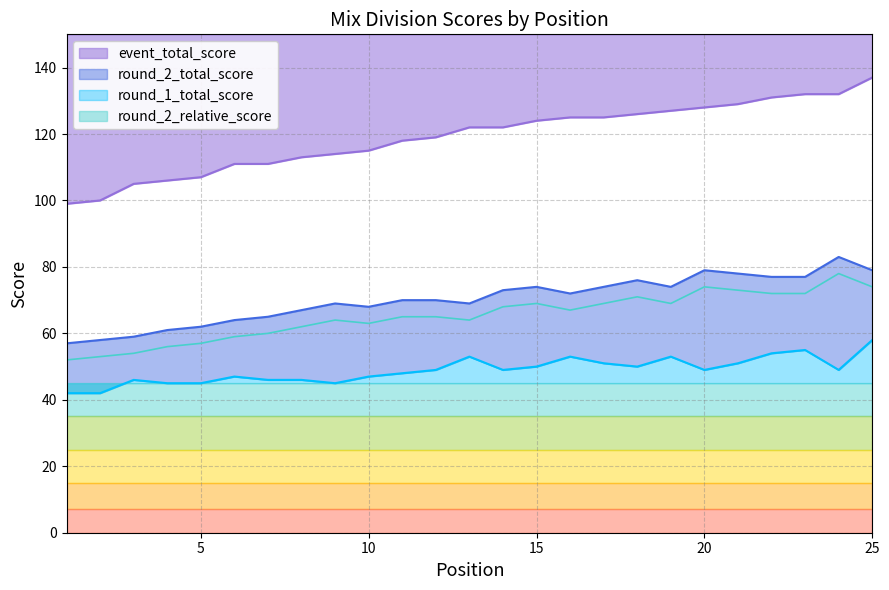

Between 17 and 15, which is larger?

17